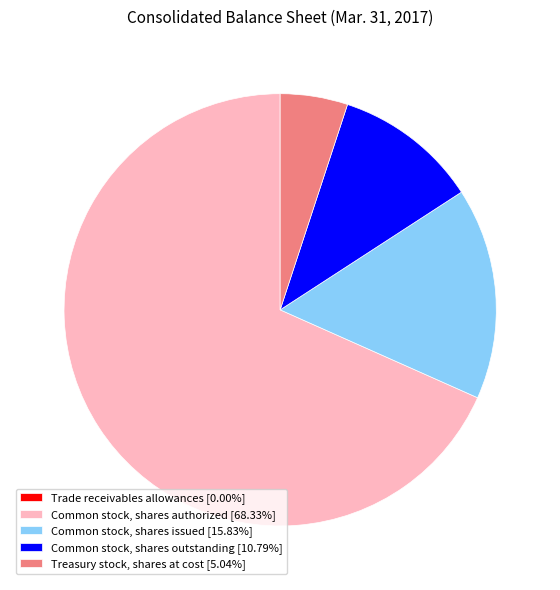

Does any single category account for the majority?

Yes